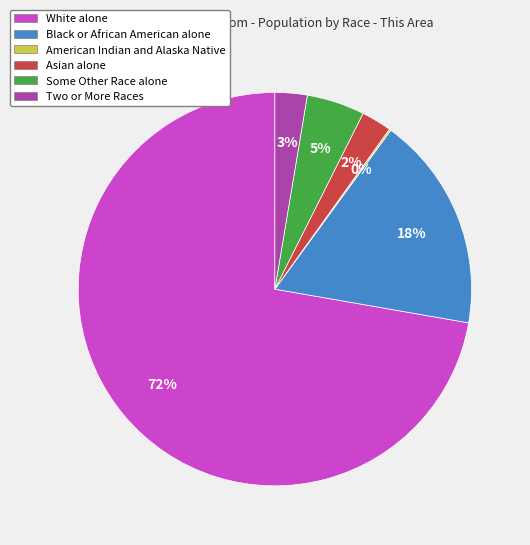

To the nearest percent, what is the difference between the largest and smallest slice percentages?

72%